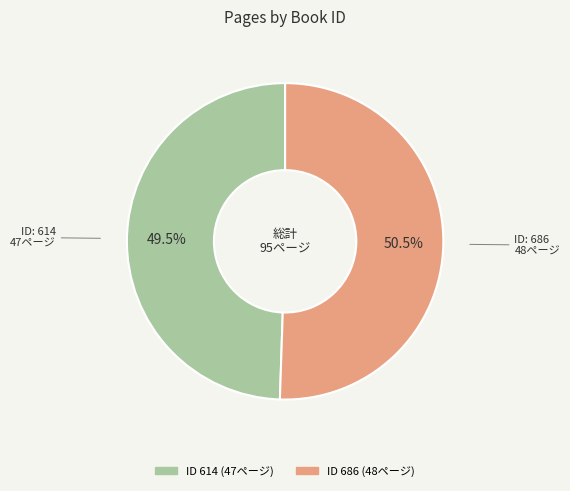

Rank the categories by value from lowest to highest.

614, 686